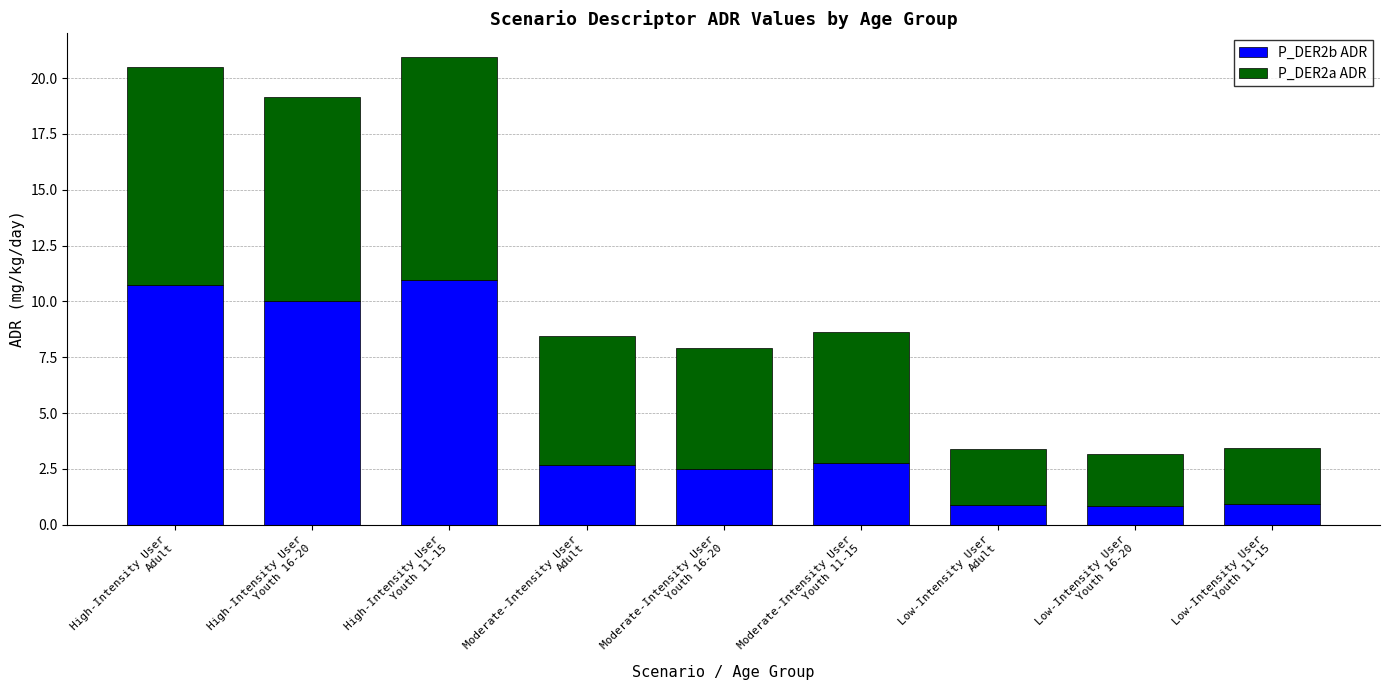

What is the sum of all P_DER2b ADR values?

42.3